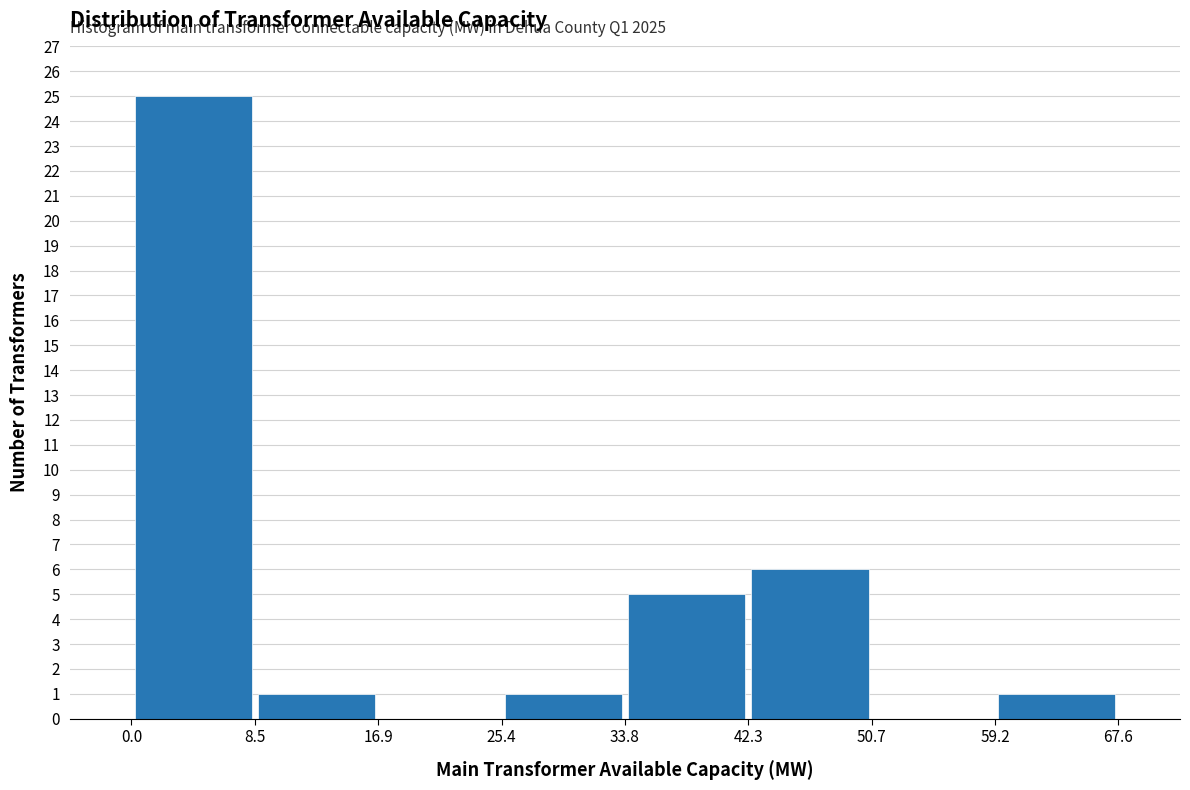

Which range on the x-axis has the tallest bar?

0.0 to 8.5